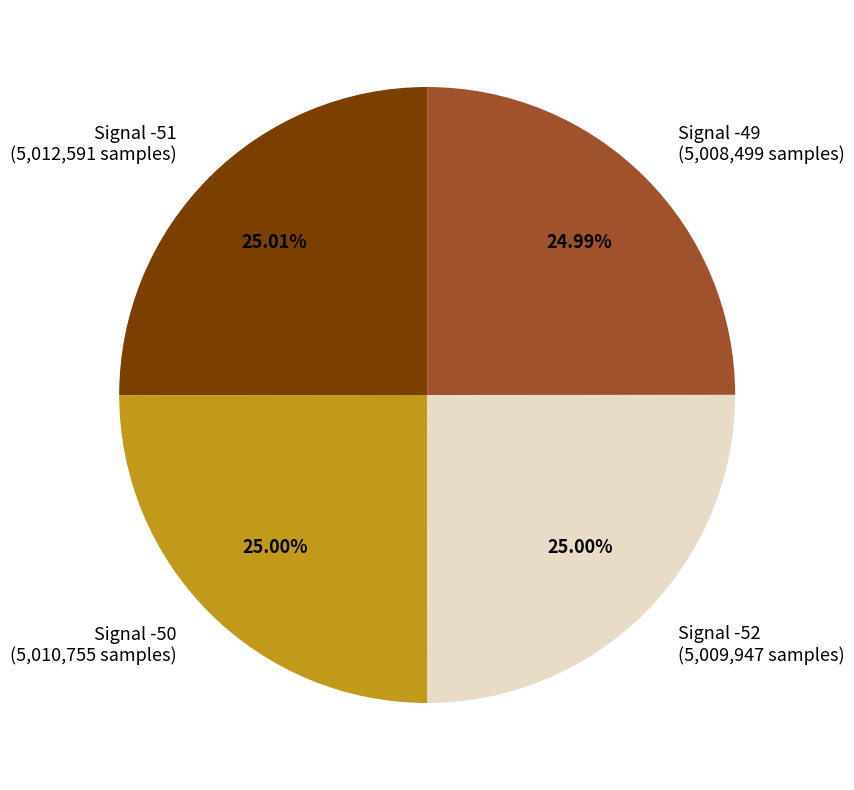

Count the number of slices in the pie.

4